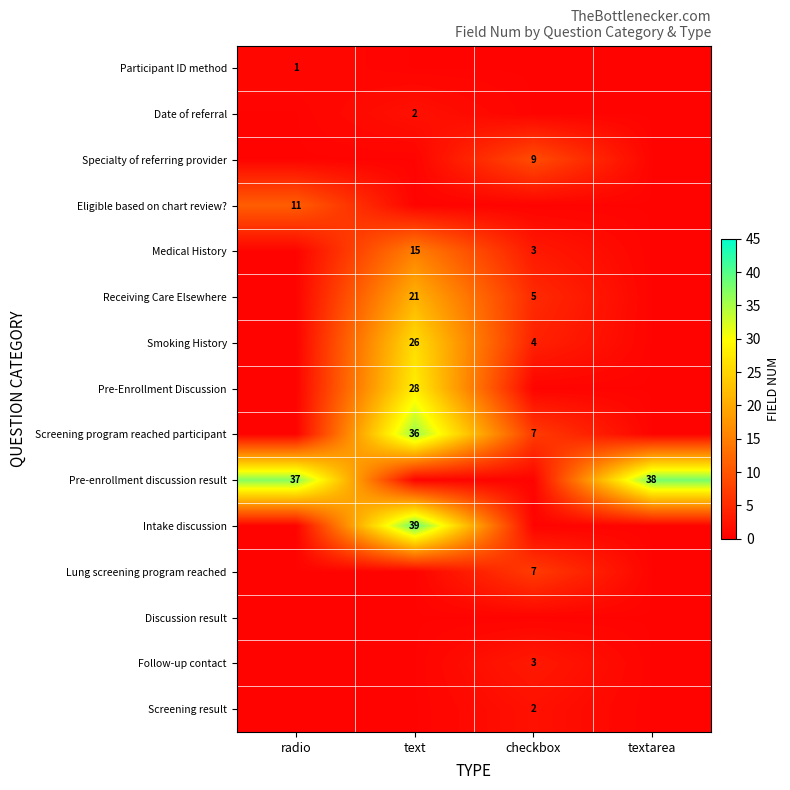

True or false: Participant ID method has a value of 1.0 at radio.

True